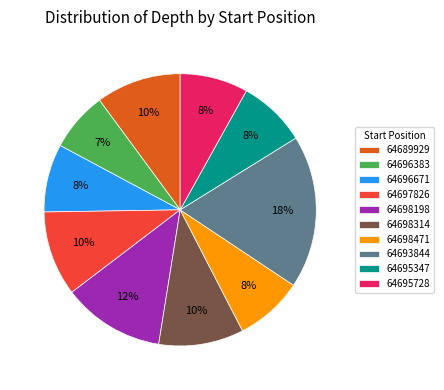

Count the number of slices in the pie.

10